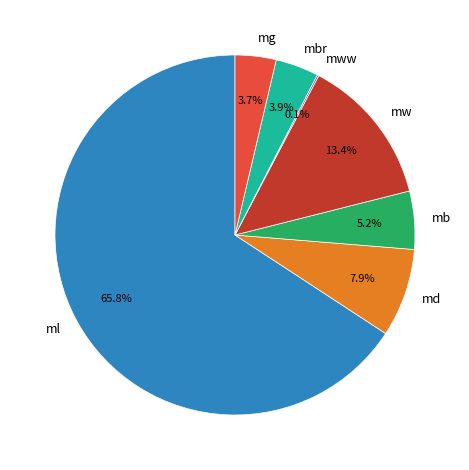

What is the largest slice in the pie chart?

ml